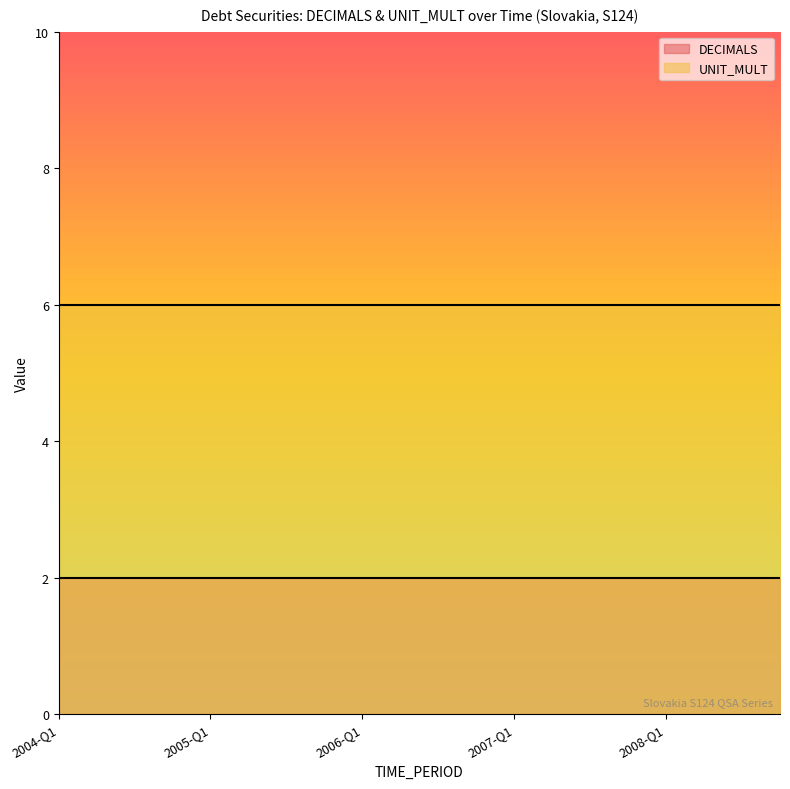

How many lines are shown in the chart?

2